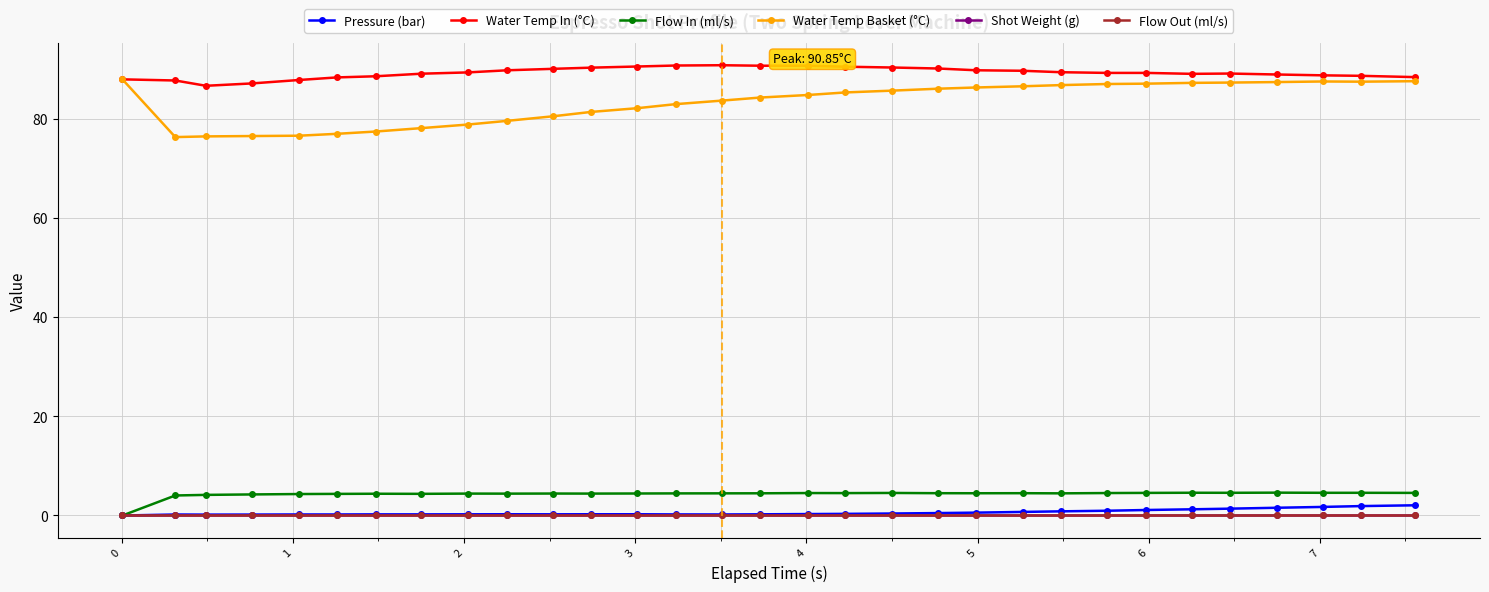

Reading right to left, transcribe all the data shown in this chart.

Pressure (bar): 2.1	1.9	1.7	1.6	1.4	1.2	1.1	1.0	0.8	0.7	0.6	0.5	0.4	0.3	0.3	0.2	0.2	0.2	0.2	0.2	0.2	0.2	0.2	0.2	0.2	0.2	0.2	0.2	0.2	0.2	0.0
Water Temp In (°C): 88.5	88.7	88.8	89.0	89.2	89.1	89.3	89.3	89.4	89.7	89.8	90.2	90.4	90.5	90.8	90.8	90.8	90.8	90.6	90.4	90.1	89.8	89.4	89.1	88.6	88.4	87.9	87.2	86.7	87.8	88.0
Flow In (ml/s): 4.6	4.6	4.6	4.6	4.6	4.6	4.6	4.5	4.5	4.5	4.5	4.5	4.5	4.5	4.5	4.5	4.5	4.5	4.4	4.4	4.4	4.4	4.4	4.4	4.4	4.4	4.3	4.2	4.2	4.0	0.0
Water Temp Basket (°C): 87.6	87.5	87.6	87.5	87.3	87.3	87.1	87.1	86.8	86.6	86.4	86.1	85.7	85.4	84.8	84.3	83.7	83.0	82.2	81.4	80.5	79.6	78.9	78.2	77.5	77.0	76.6	76.6	76.5	76.3	88.0
Shot Weight (g): 0.0	0.0	0.0	0.0	0.0	0.0	0.0	0.0	0.0	0.0	0.0	0.0	0.0	0.0	0.0	0.0	0.0	0.0	0.0	0.0	0.0	0.0	0.0	0.0	0.0	0.0	0.0	0.0	0.0	0.0	0.0
Flow Out (ml/s): 0.0	0.0	0.0	0.0	0.0	0.0	0.0	0.0	0.0	0.0	0.0	0.0	0.0	0.0	0.0	0.0	0.0	0.0	0.0	0.0	0.0	0.0	0.0	0.0	0.0	0.0	0.0	0.0	0.0	0.0	0.0